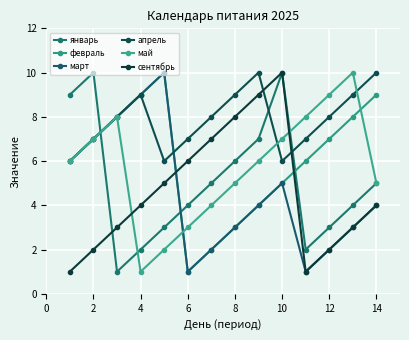

True or false: сентябрь and март intersect in this chart.

True